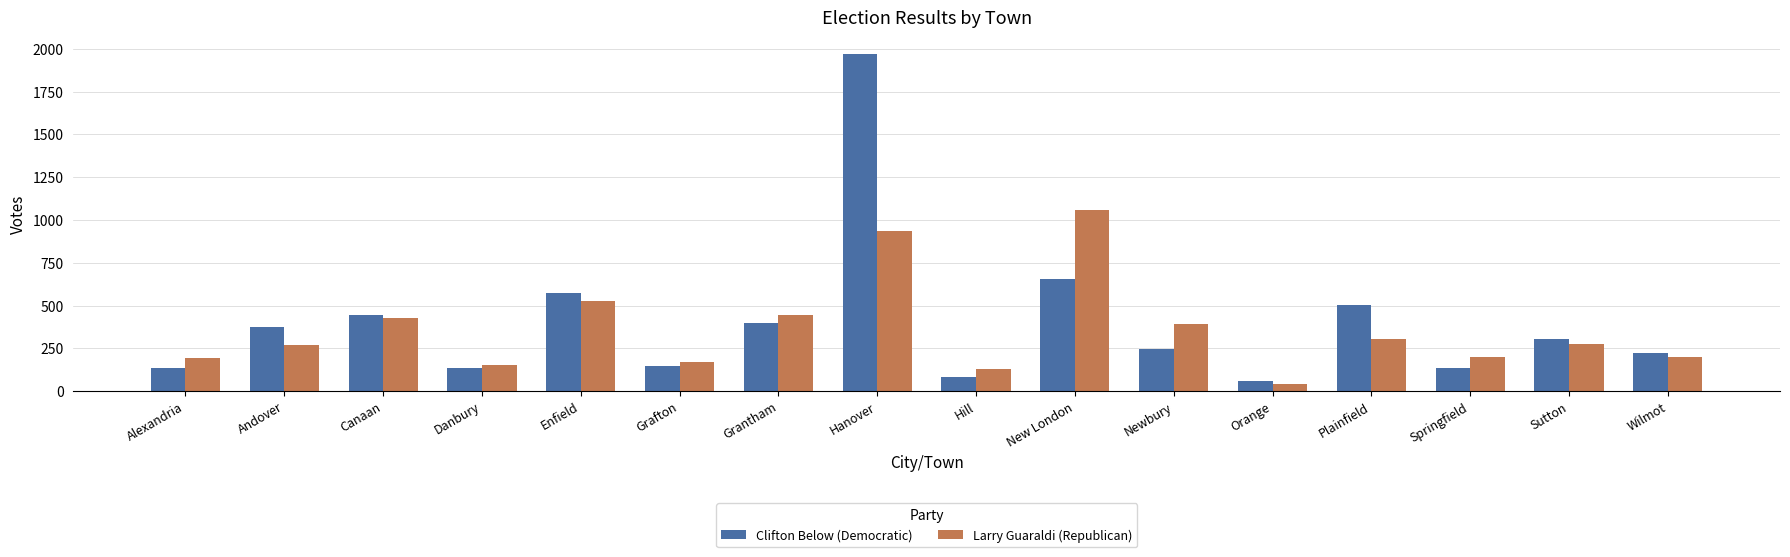

Which series has the largest range (max minus min)?

Clifton Below (Democratic)